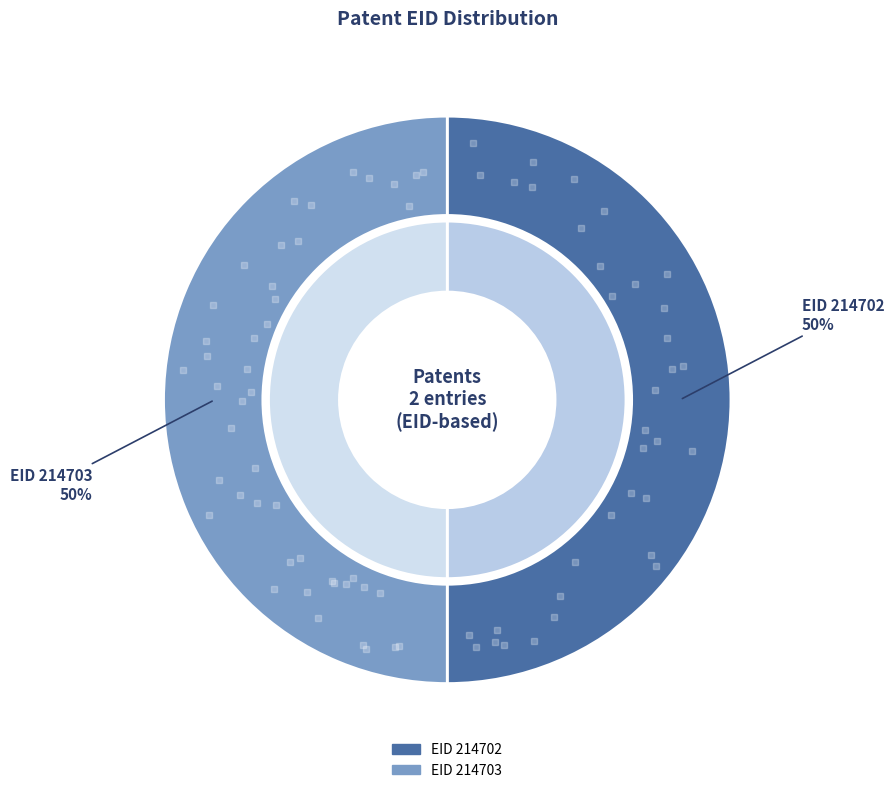

To the nearest percent, what percentage of the pie is 214702?

50%